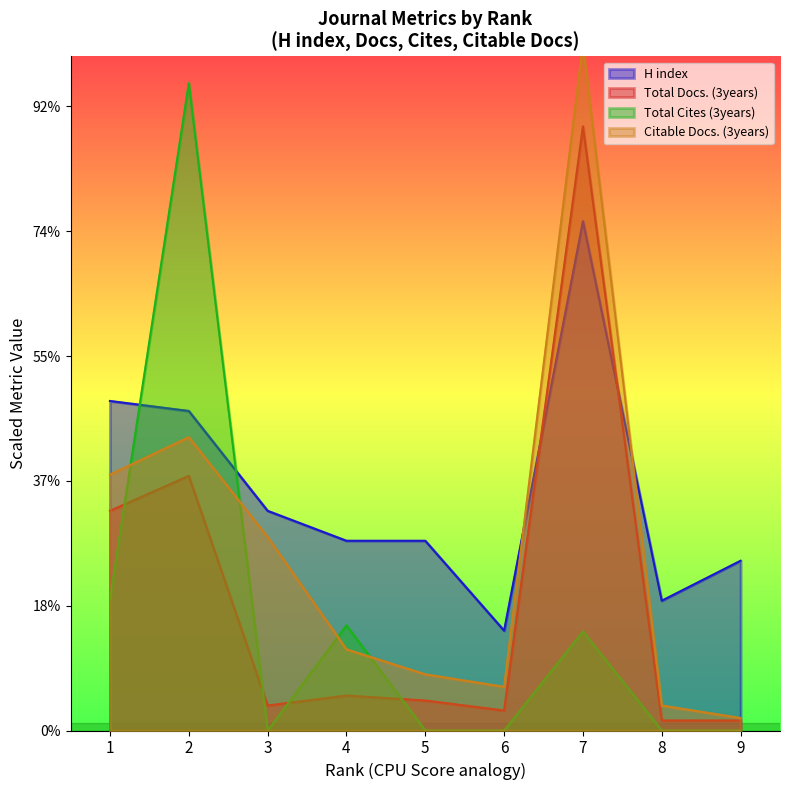

True or false: Total Cites (3years) has more than 1 interior local peaks.

True